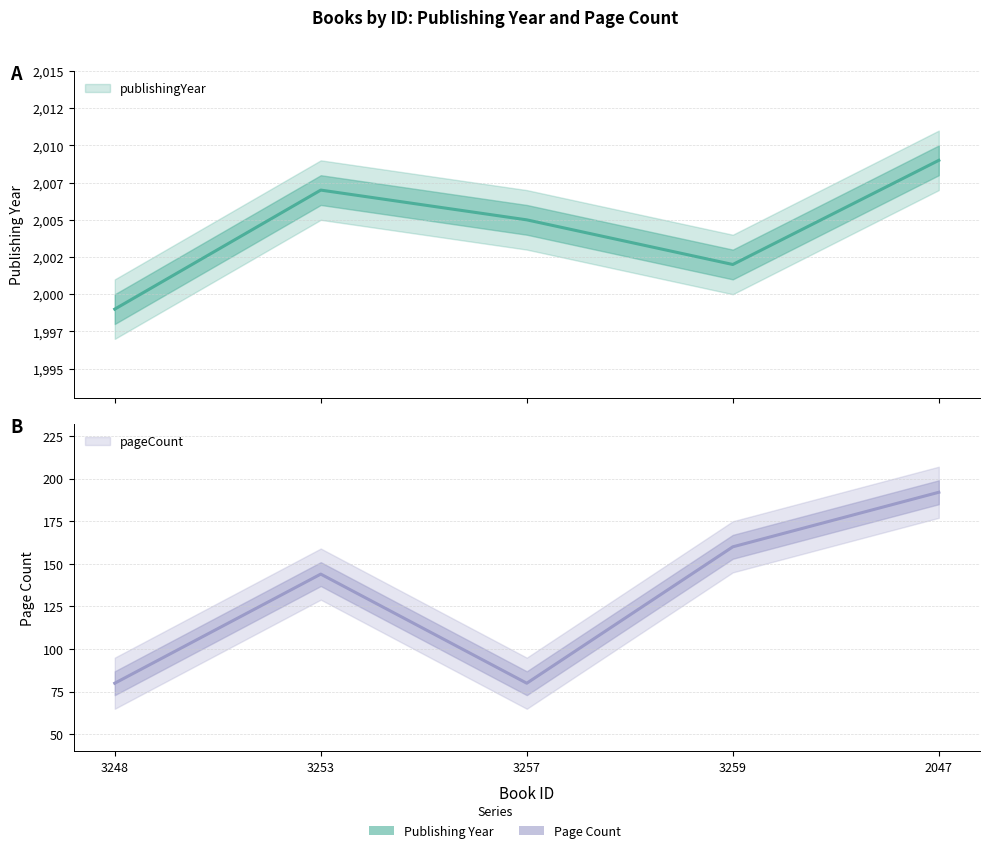

Reading left to right, transcribe all the data shown in this chart.

publishingYear: 3248=1999	3253=2007	3257=2005	3259=2002	2047=2009
pageCount: 3248=80	3253=144	3257=80	3259=160	2047=192